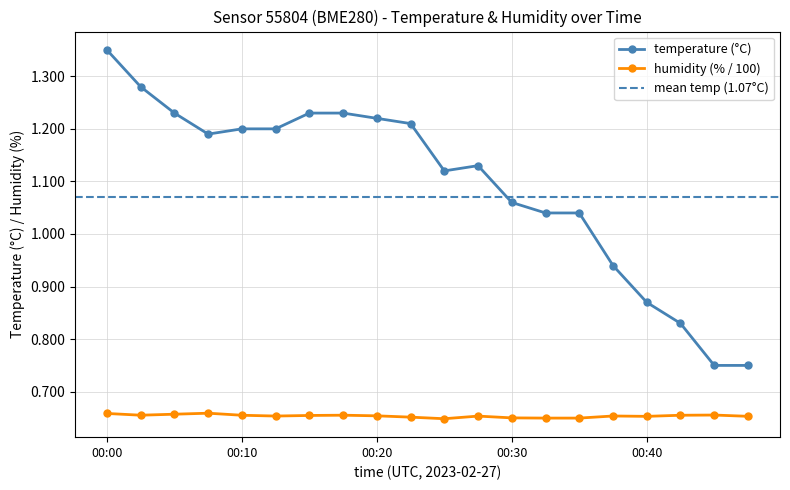

Rank the categories by humidity value from highest to lowest.

00:07, 00:00, 00:05, 00:45, 00:03, 00:17, 00:10, 00:42, 00:15, 00:20, 00:37, 00:12, 00:27, 00:47, 00:40, 00:22, 00:30, 00:32, 00:35, 00:25